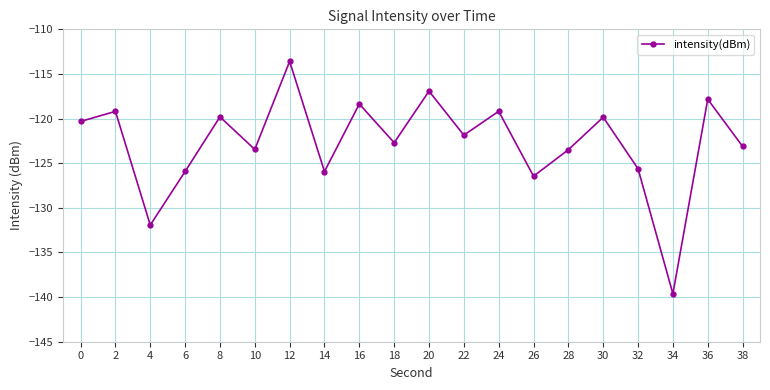

What is the sum of the values at 12 and 24?

-232.8